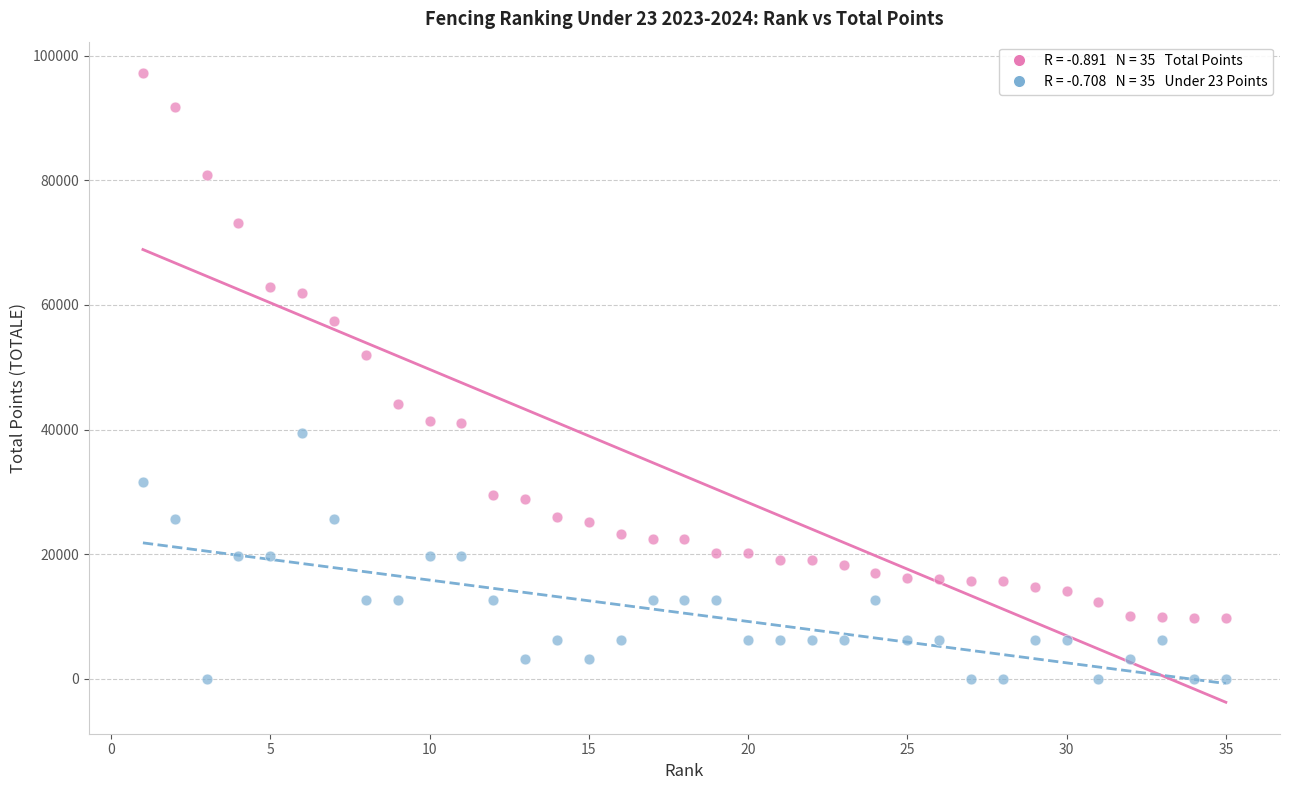

Across all data points, what is the range of Y values (max minus min)?

97176.2